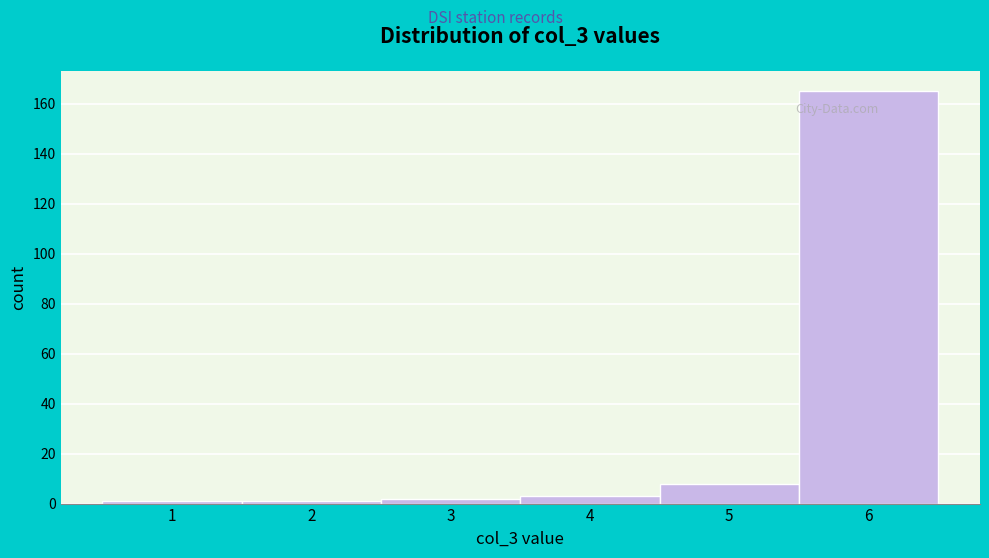

How tall is the bar that spans 4.5 to 5.5 on the x-axis? The values are not printed on the chart, so give them approximately, as read against the axis.

8